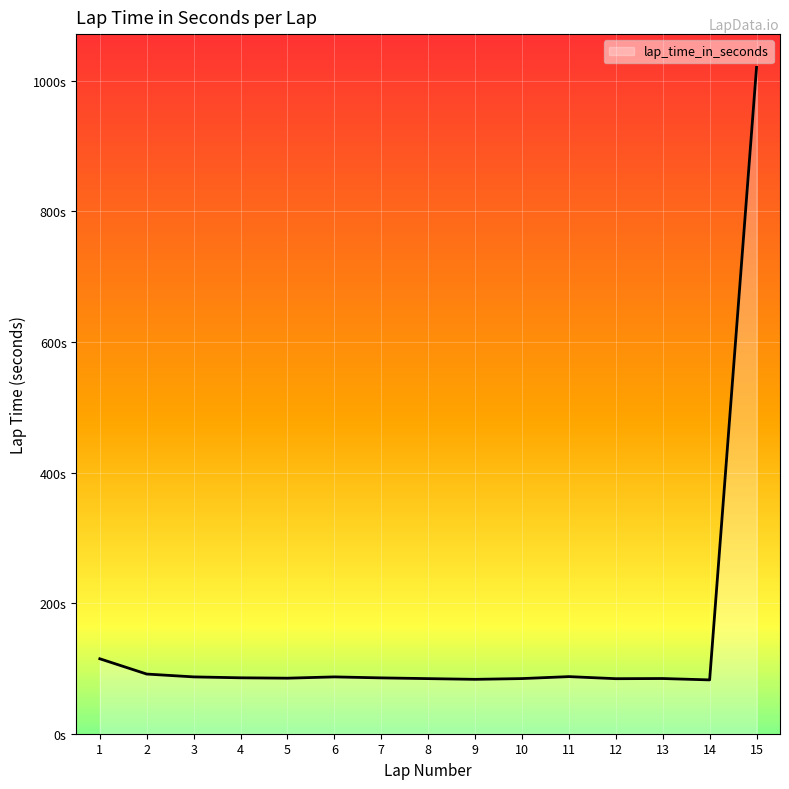

Is this an area chart (filled region under the line)?

Yes